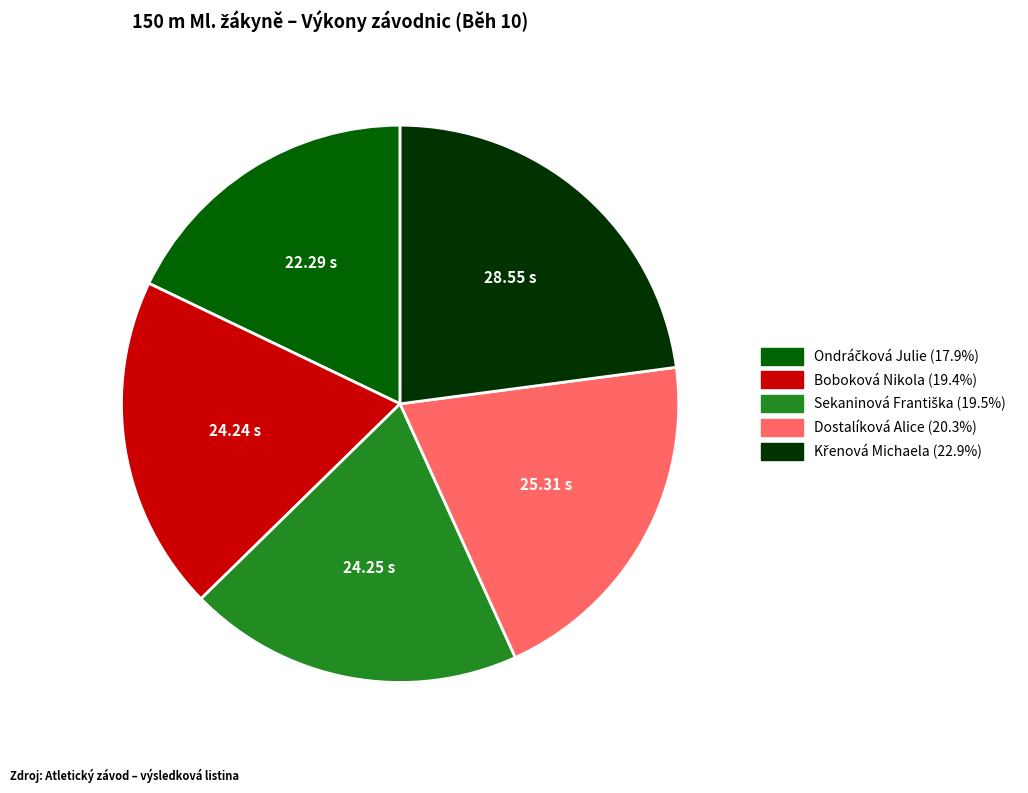

Is Dostalíková Alice the majority of the pie?

No